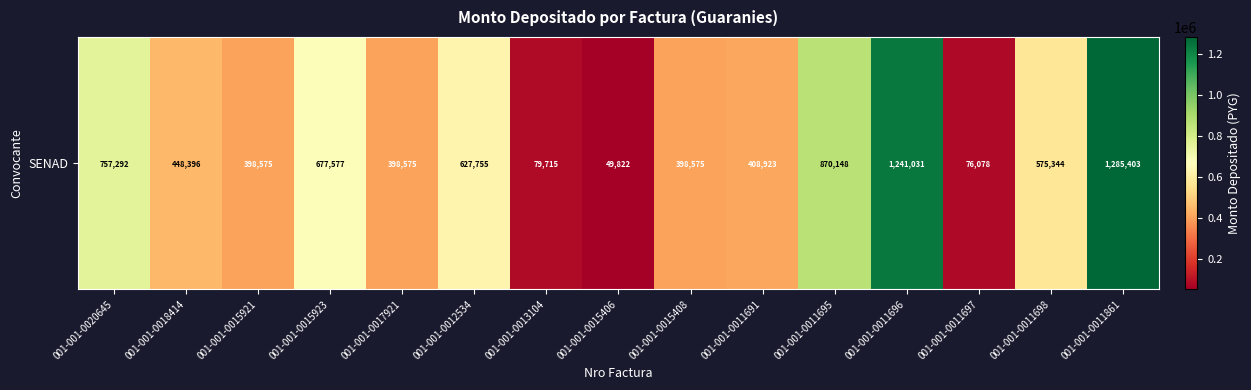

Is it true that the value at 001-001-0017921 is 144693?

False